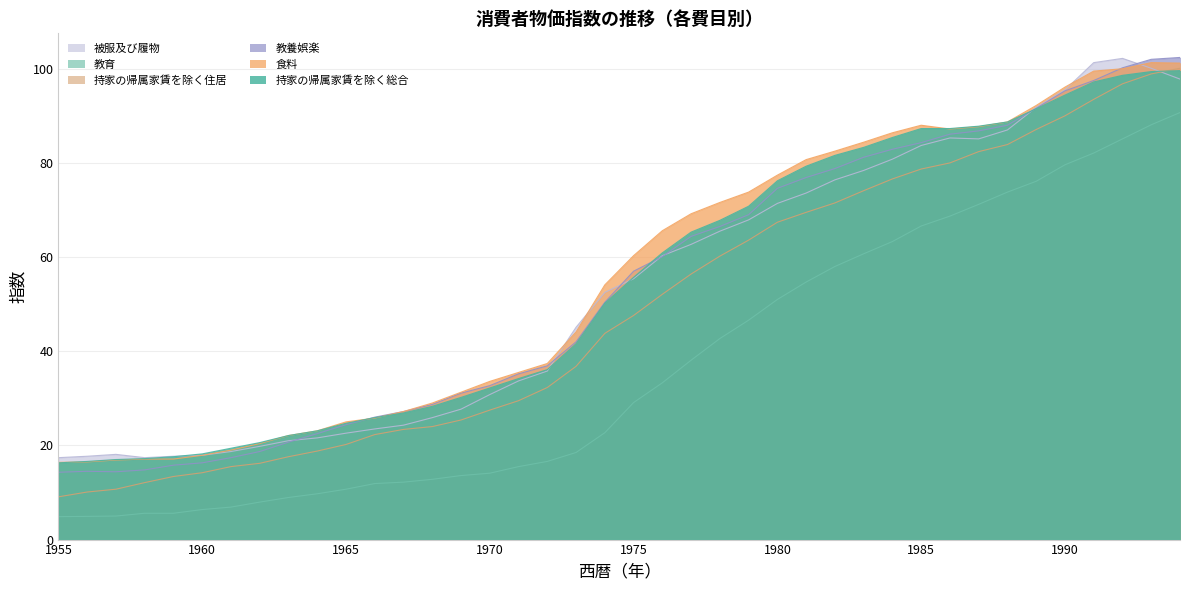

What is the value of the 持家の帰属家賃を除く総合 point at the 29th from the left?

83.3